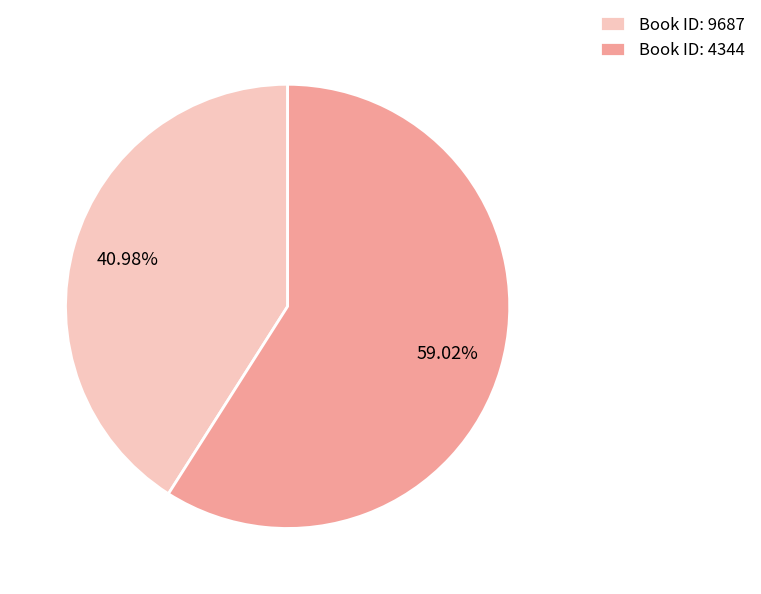

Is there any slice that represents more than half of the pie?

Yes